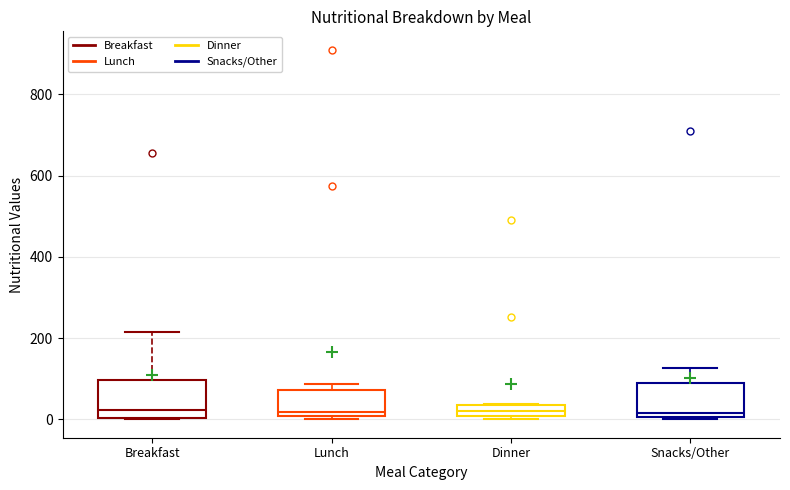

Where is the lower edge of the box for Dinner on the y-axis? The values are not printed on the chart, so give them approximately, as read against the axis.

0